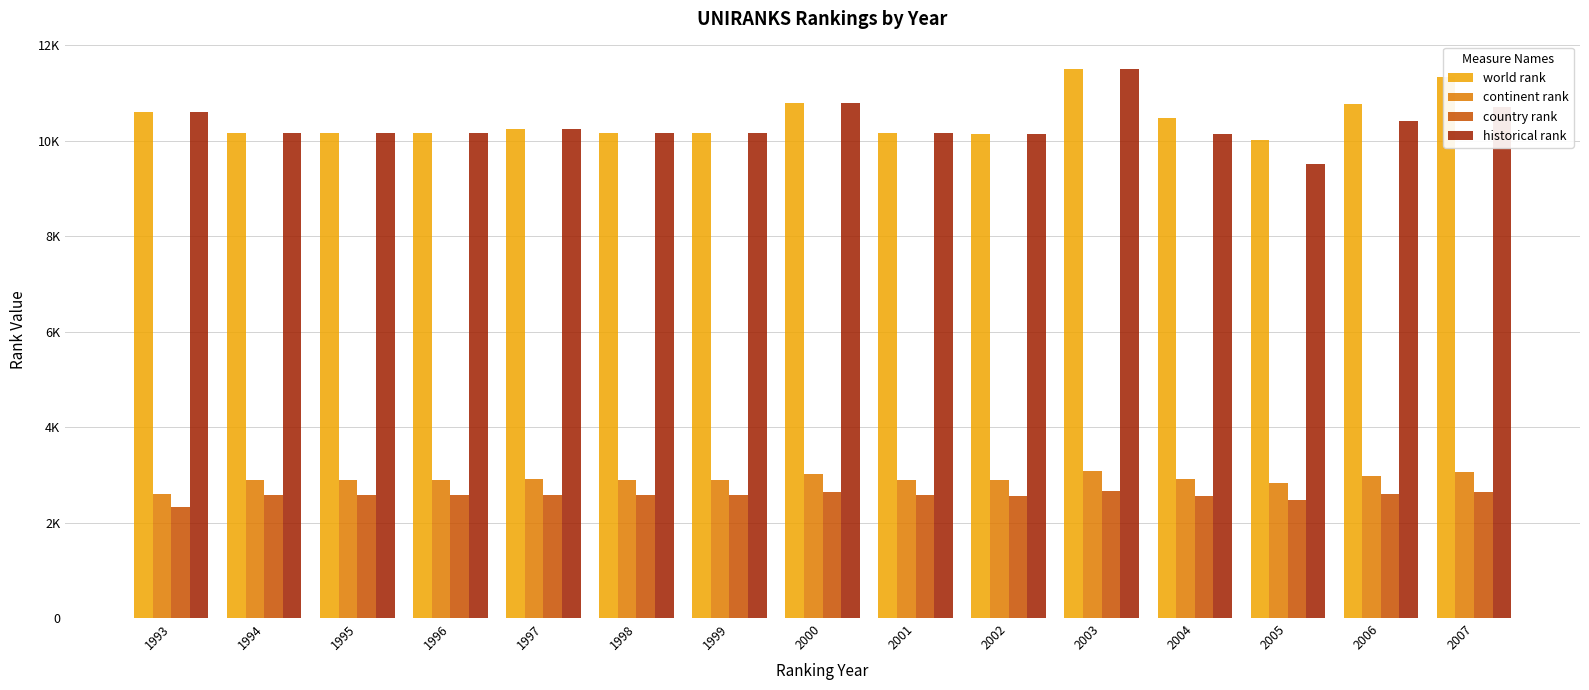

What is the sum of the historical rank values at 2006 and 1993?

21035